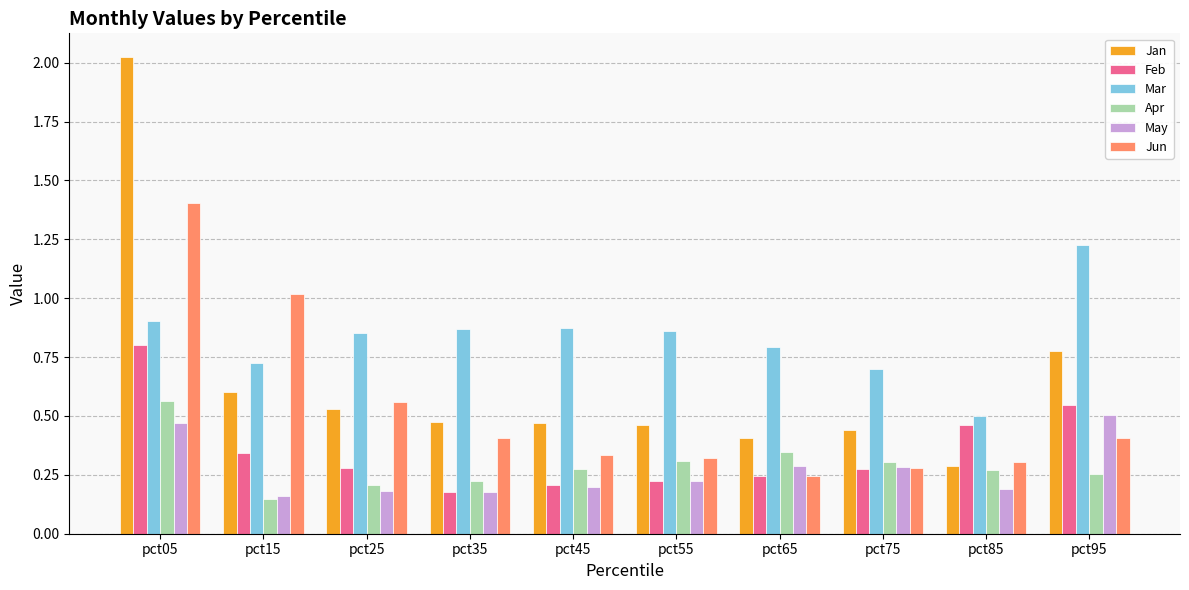

How many data points does each series have?

10